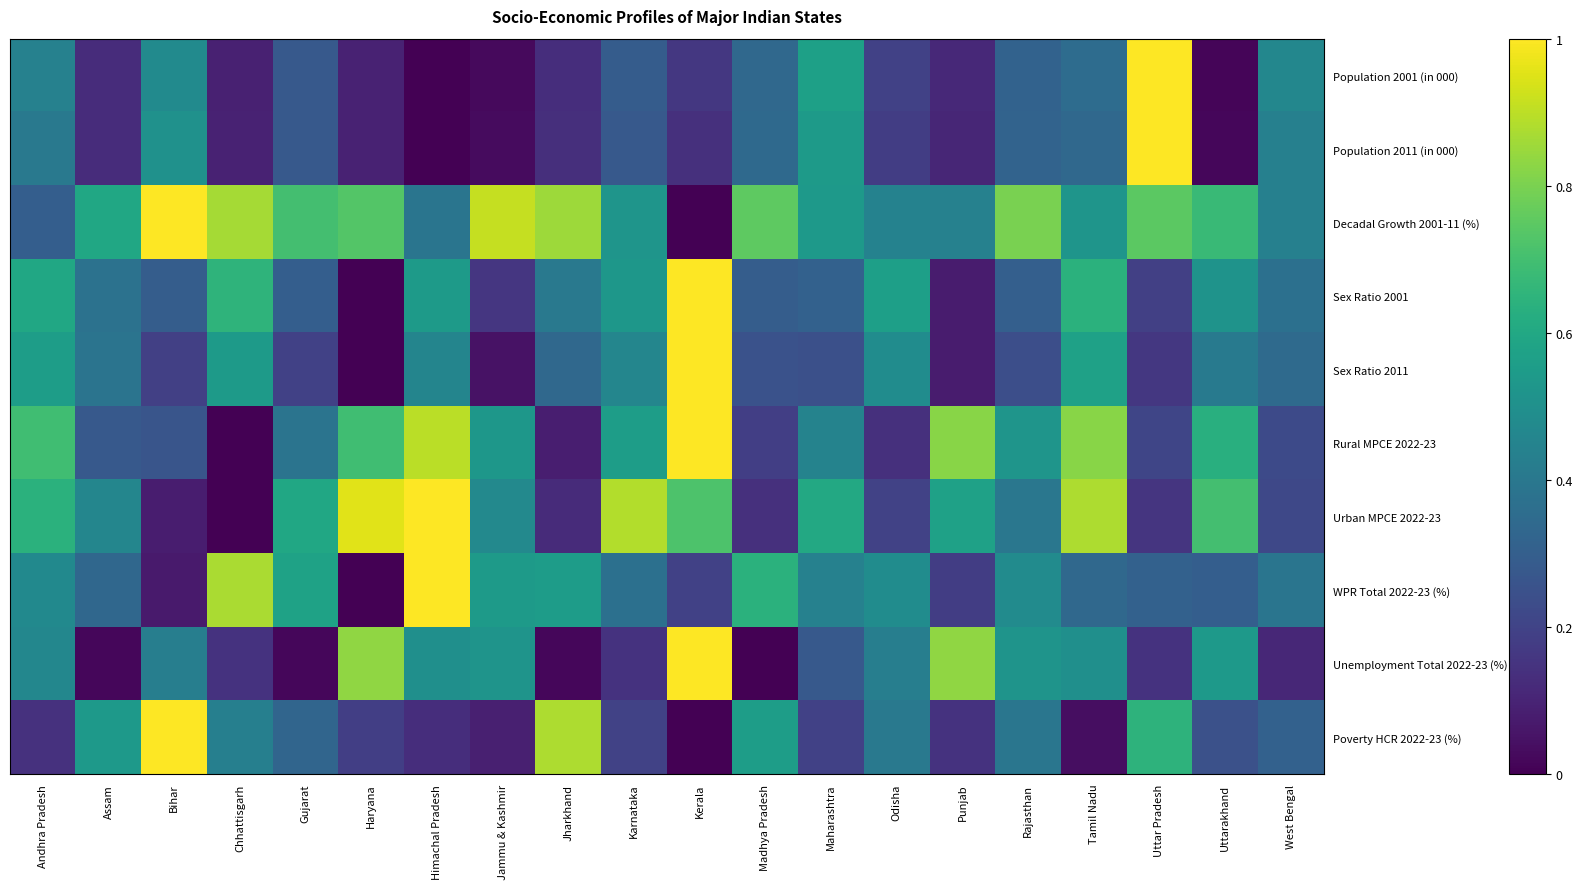

At Gujarat, list the series in order from largest to smallest.

Decadal Growth 2001-11 (%), Urban MPCE 2022-23, WPR Total 2022-23 (%), Rural MPCE 2022-23, Poverty HCR 2022-23 (%), Sex Ratio 2001, Population 2001 (in 000), Population 2011 (in 000), Sex Ratio 2011, Unemployment Total 2022-23 (%)